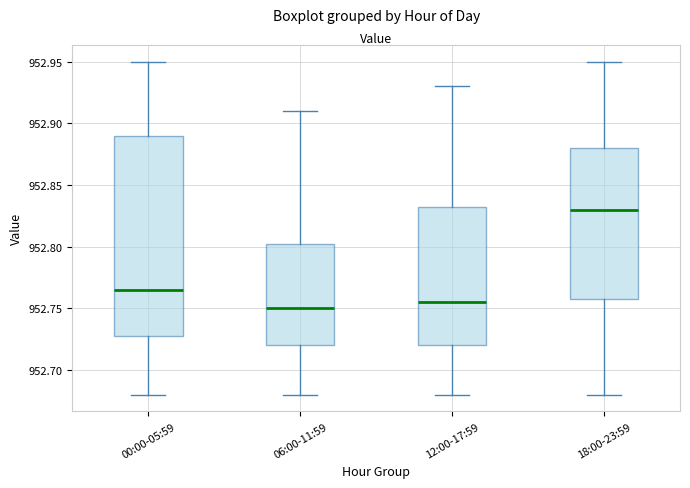

Reading left to right, read every box against the y-axis: the position of its median line, the range the box covers, and the ends of its whiskers. The values are not printed on the chart, so give them approximately, as read against the axis.

00:00-05:59: median 952.765, box 952.730 to 952.890, whiskers 952.680 to 952.950
06:00-11:59: median 952.750, box 952.720 to 952.805, whiskers 952.680 to 952.910
12:00-17:59: median 952.755, box 952.720 to 952.835, whiskers 952.680 to 952.930
18:00-23:59: median 952.830, box 952.760 to 952.880, whiskers 952.680 to 952.950